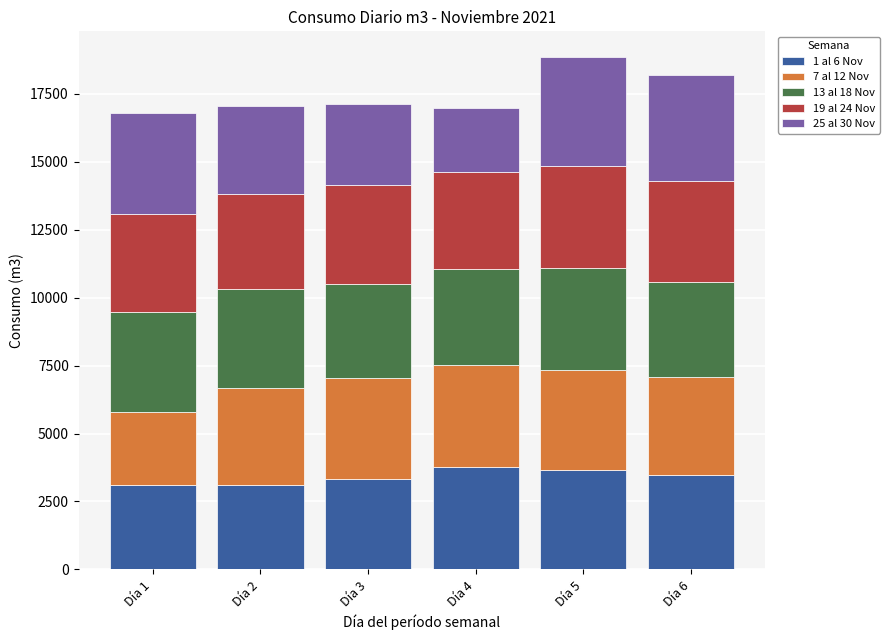

Does the chart contain any negative values?

No